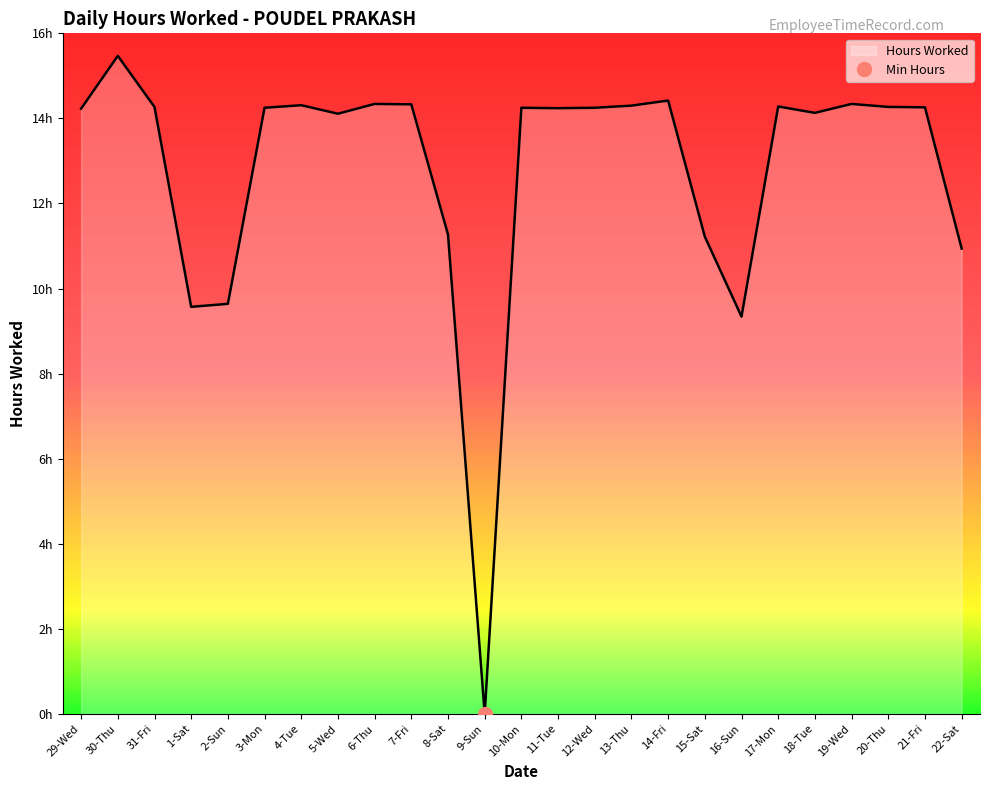

What is the value of the 15th point from the left?

14.2